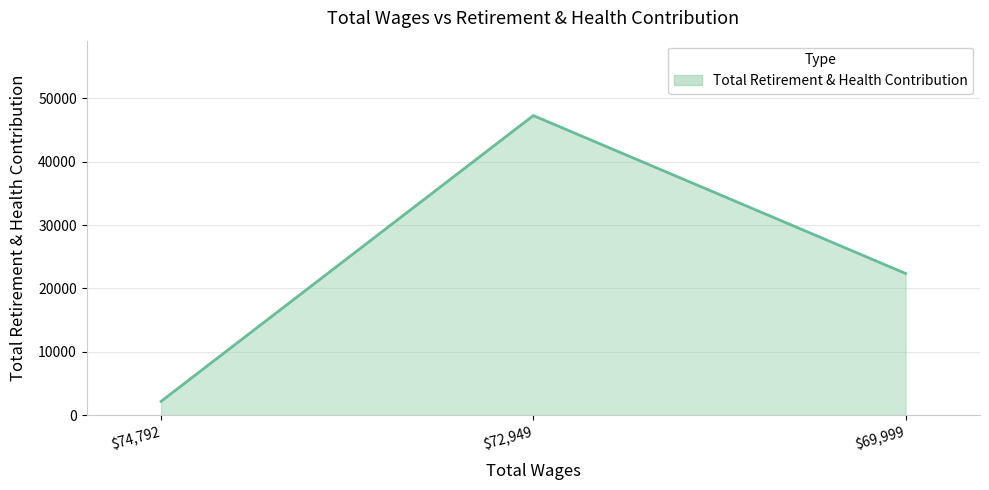

What is the difference between the maximum and minimum values?

45124